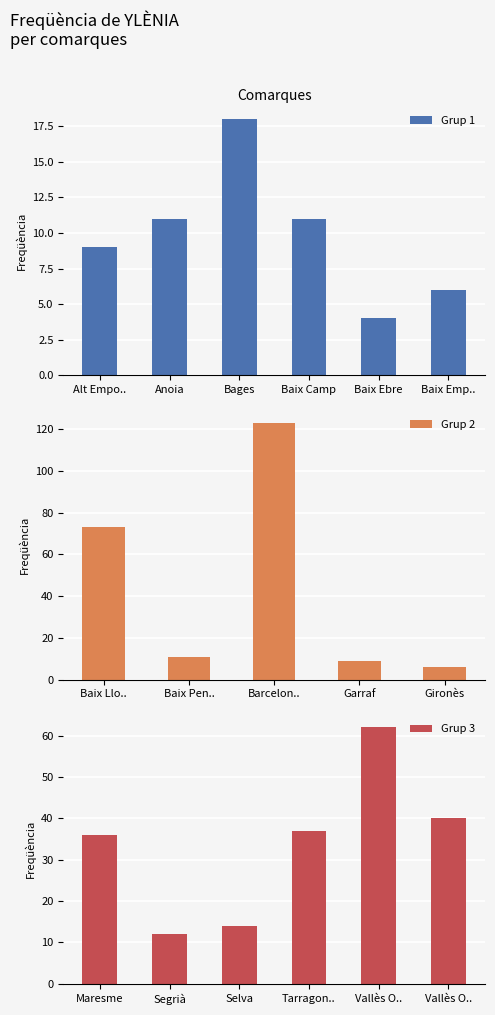

Rank the categories by value from lowest to highest.

Baix Ebre, Baix Empordà, Gironès, Alt Empordà, Garraf, Anoia, Baix Camp, Baix Penedès, Segrià, Selva, Bages, Maresme, Tarragonès, Vallès Oriental, Vallès Occidental, Baix Llobregat, Barcelonès